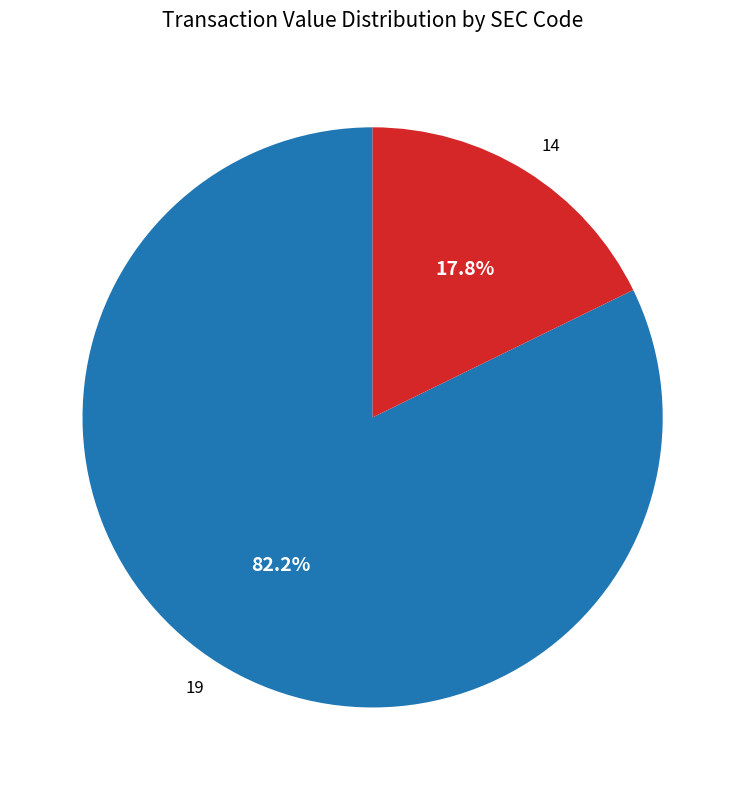

What percentage do 19 and 14 together represent?

100.0%